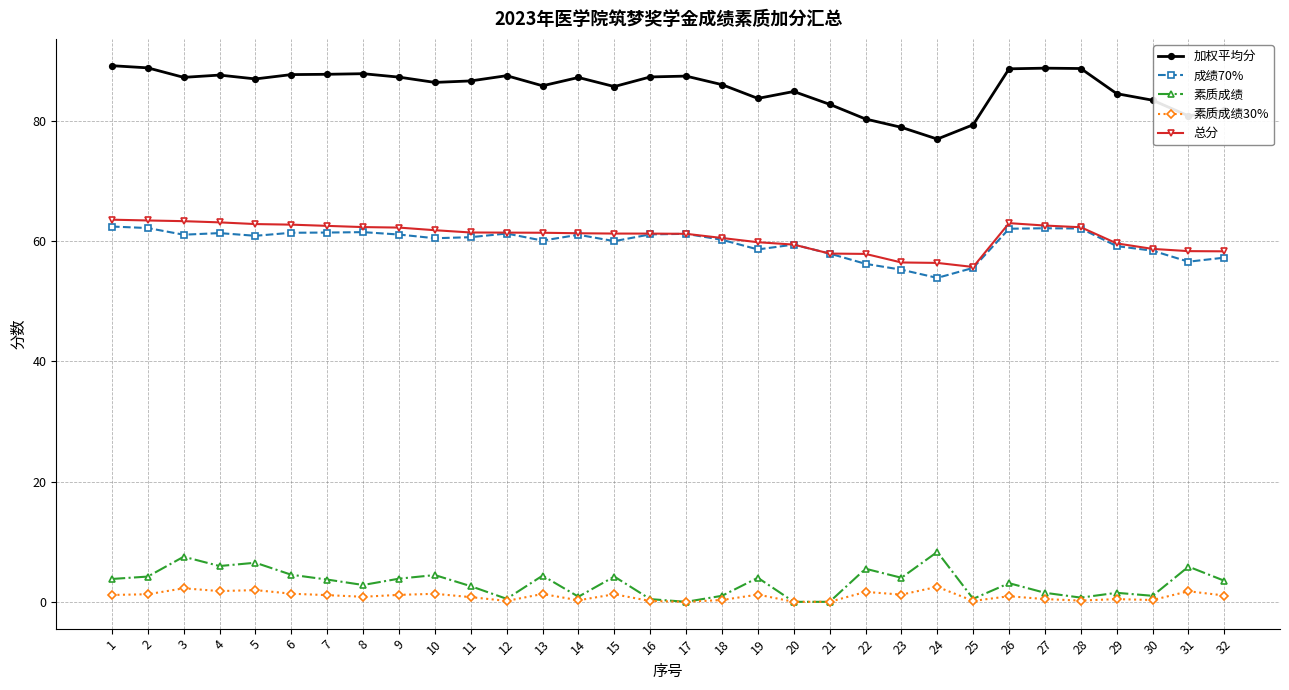

What is the average value of the 加权平均分 series?

85.4